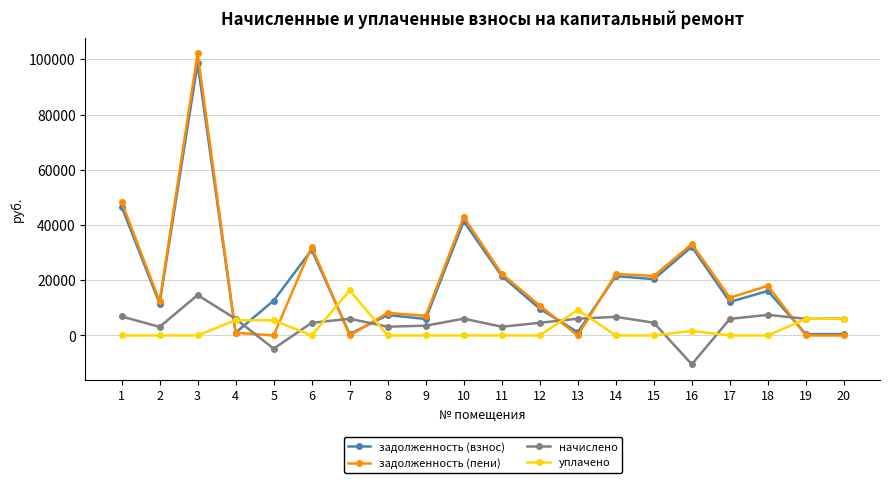

List the series in order of their peak value, lowest first.

начислено, уплачено, задолженность (взнос), задолженность (пени)